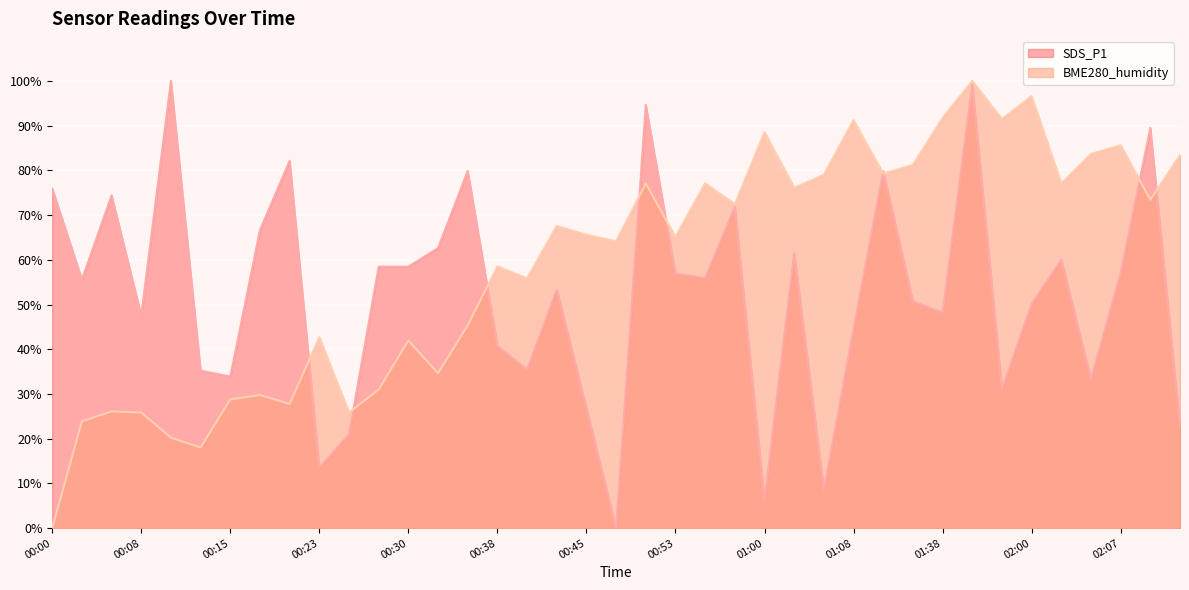

How many data points in BME280_humidity are less than 65?

18